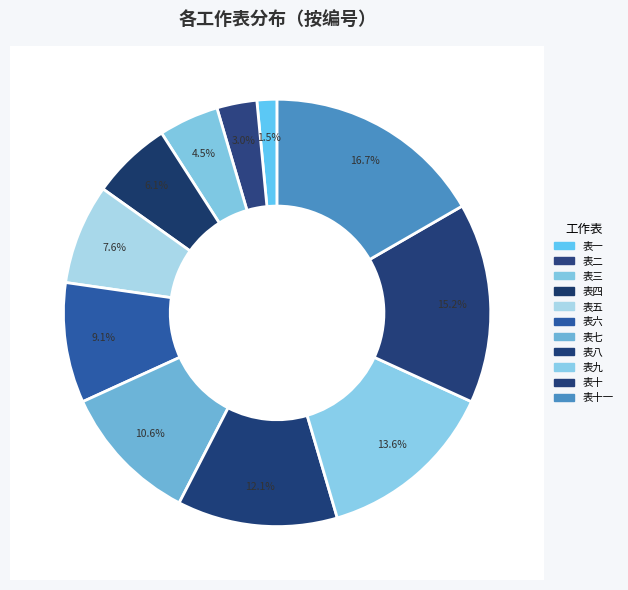

What percentage is NOT represented by 表七?

89.4%